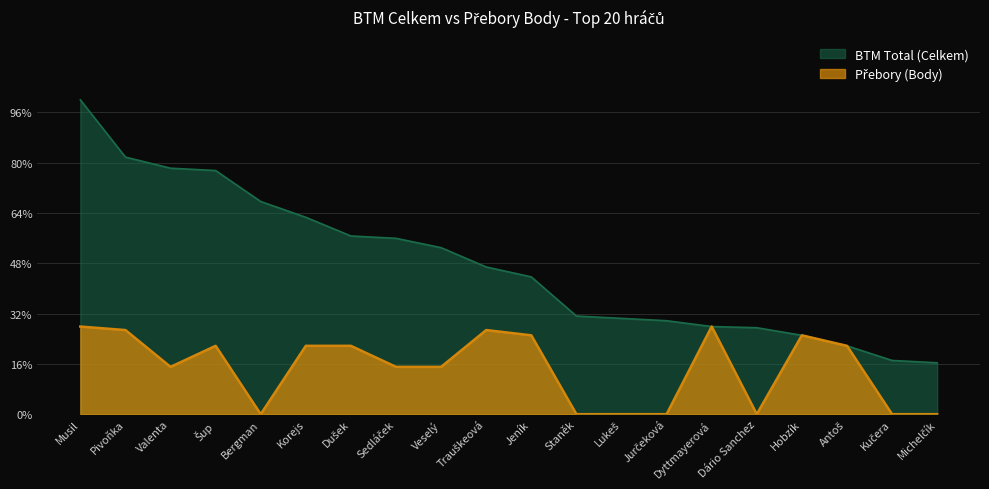

True or false: BTM Total (Celkem) has more than 2 interior local peaks.

False